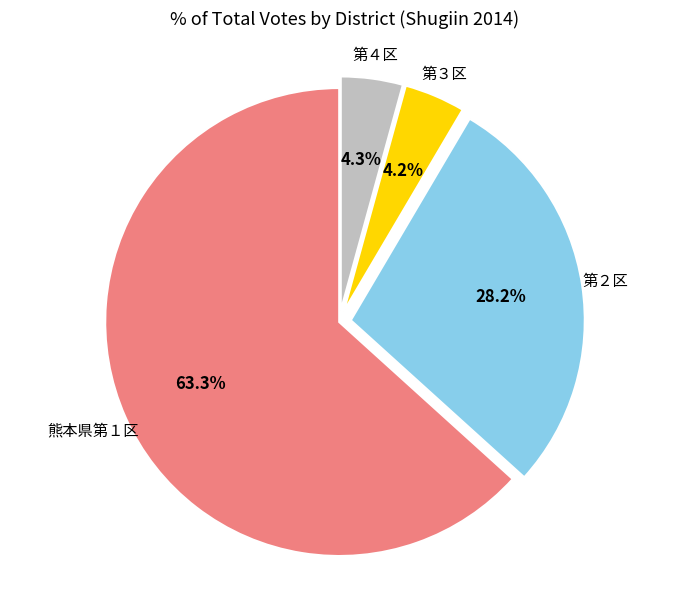

Between 熊本県第１区 and 第２区, which is larger?

熊本県第１区